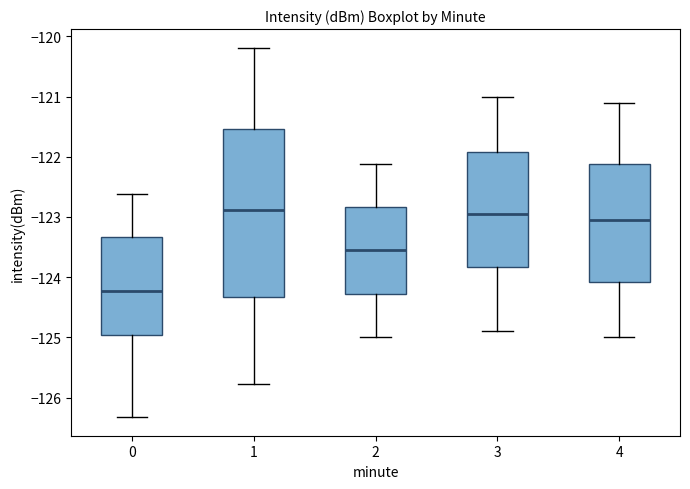

Comparing the boxes themselves (not the whiskers), which one is the tallest?

1